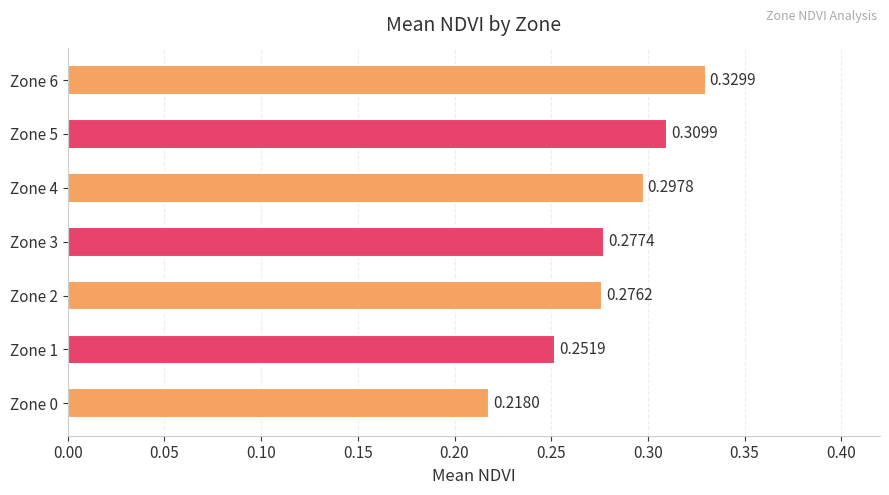

What is the change in value from Zone 0 to Zone 6?

+0.1